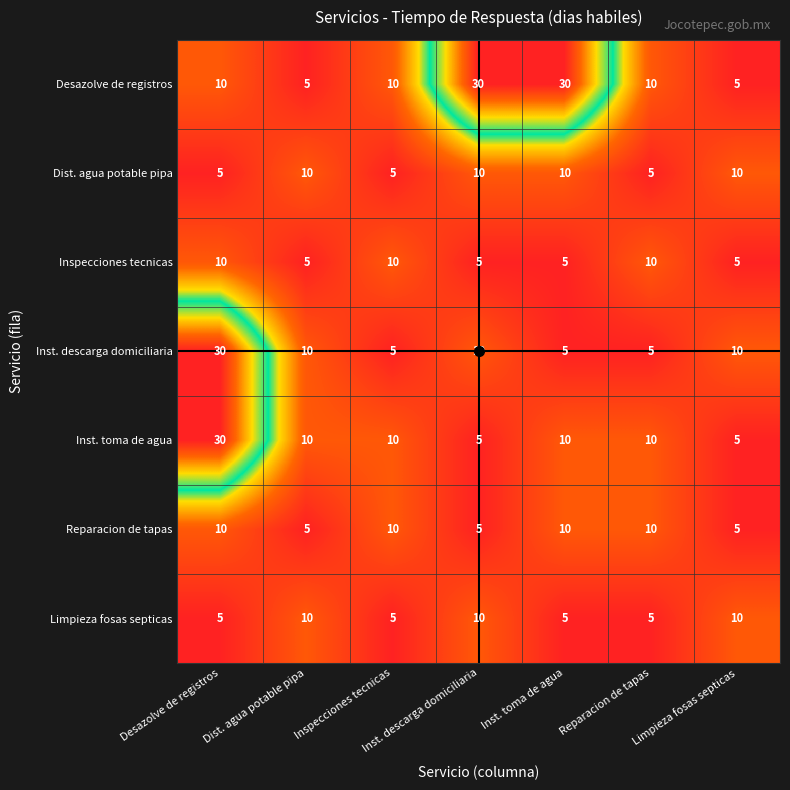

Which series has the largest total across all categories?

Desazolve de registros